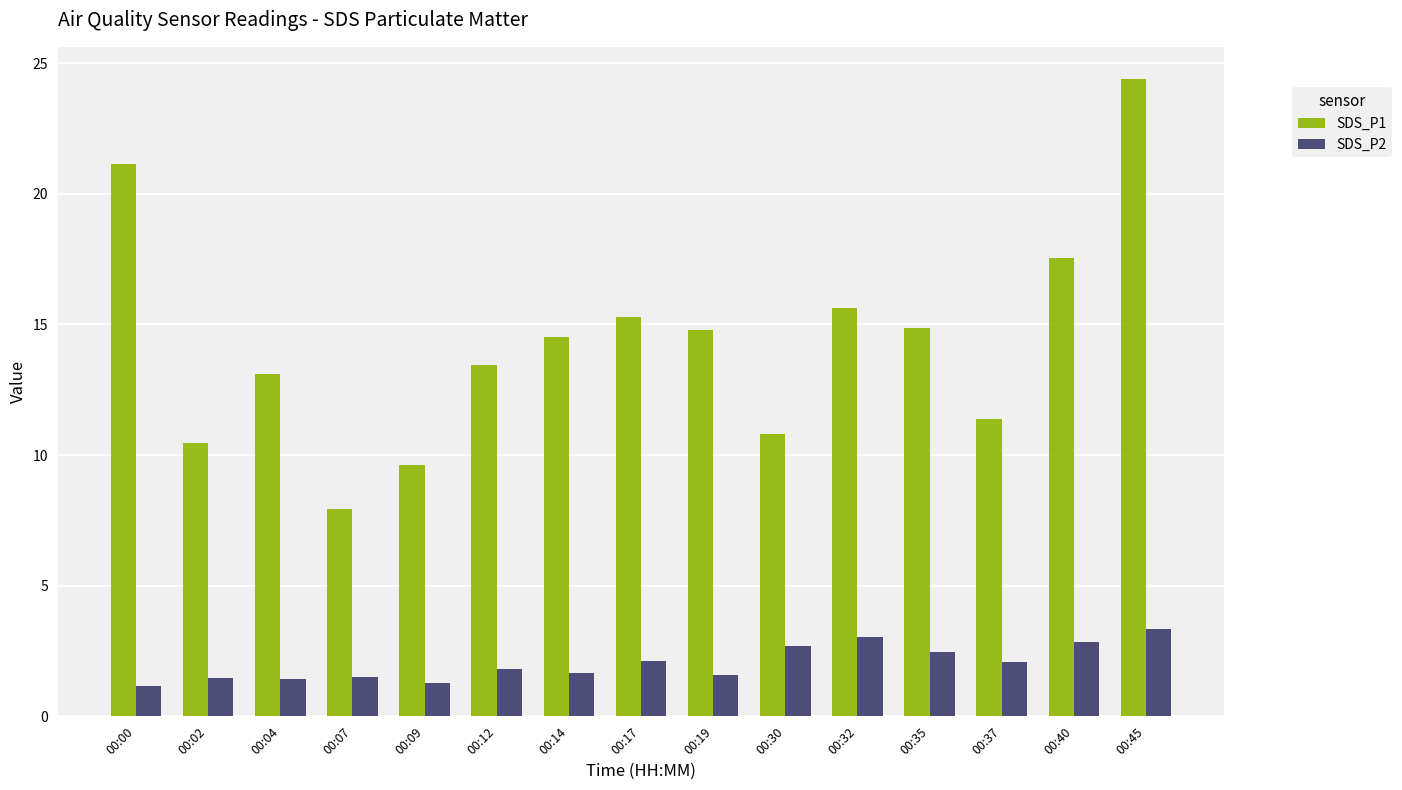

Rank the series by their maximum value, from highest to lowest.

SDS_P1, SDS_P2